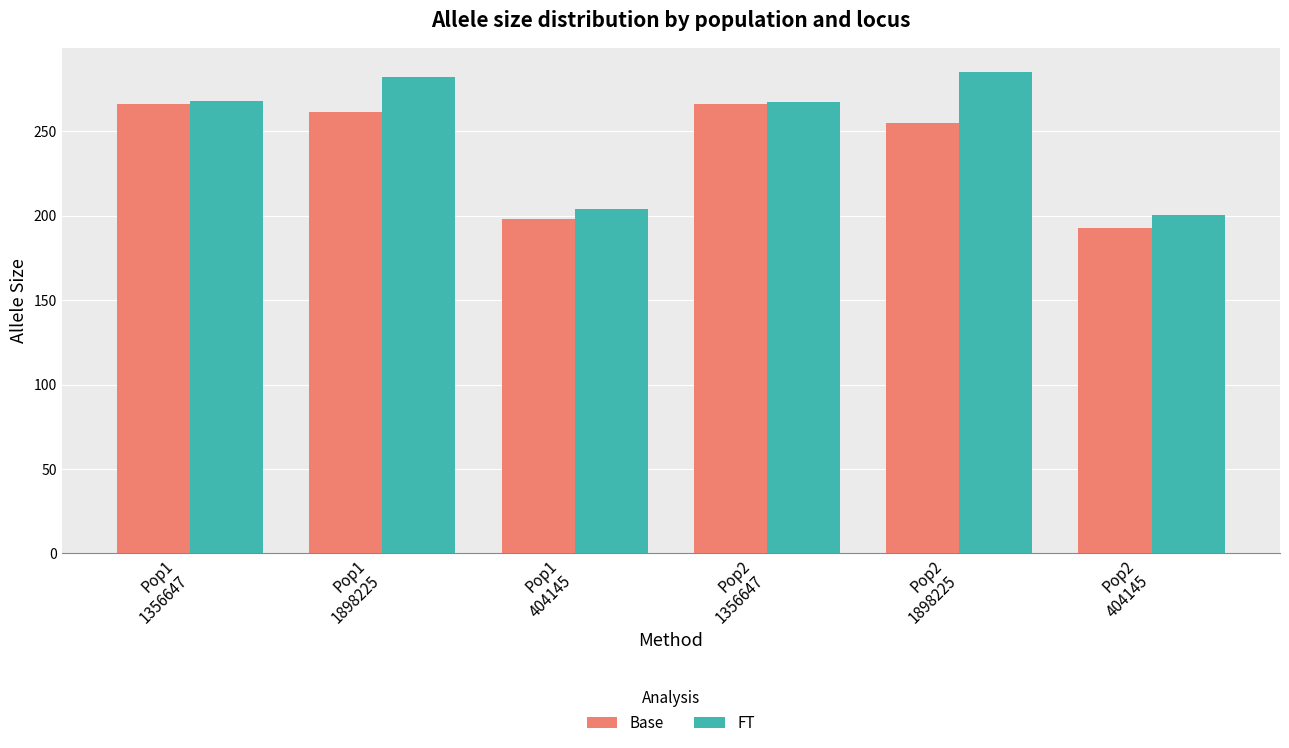

What are all the series names shown in the legend?

Base, FT